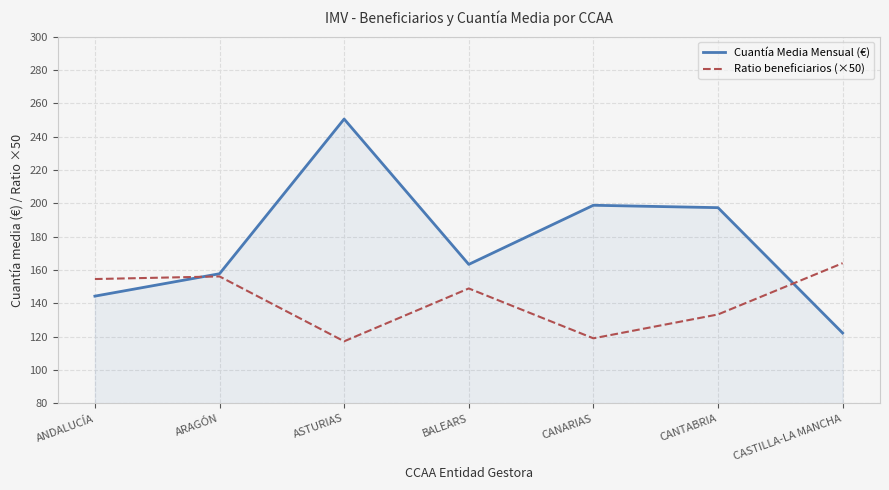

The Ratio beneficiarios (×50) series shows 229.9 at ANDALUCÍA. True or false?

False